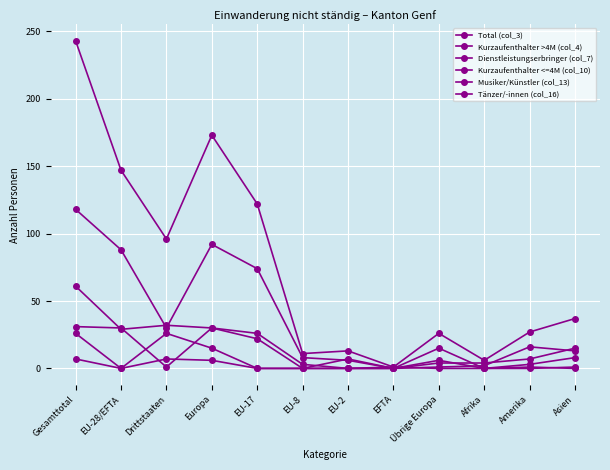

How many series are shown in this chart?

6